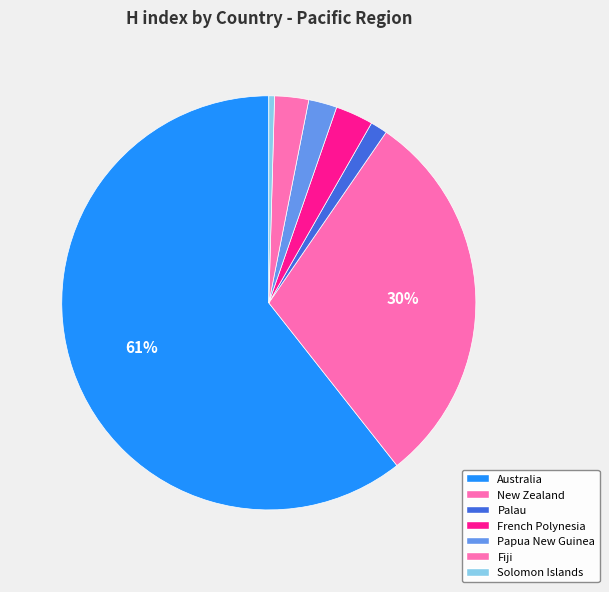

Which category has the biggest portion of the pie?

Australia